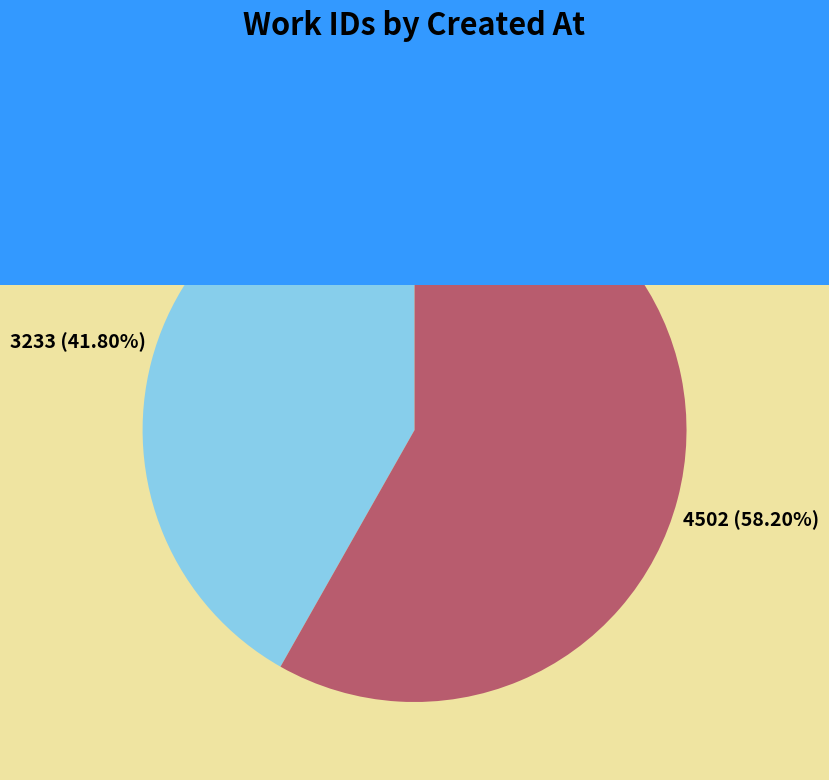

Combined, what portion of the pie is 2004-08-07 and 2003-12-03?

100.0%